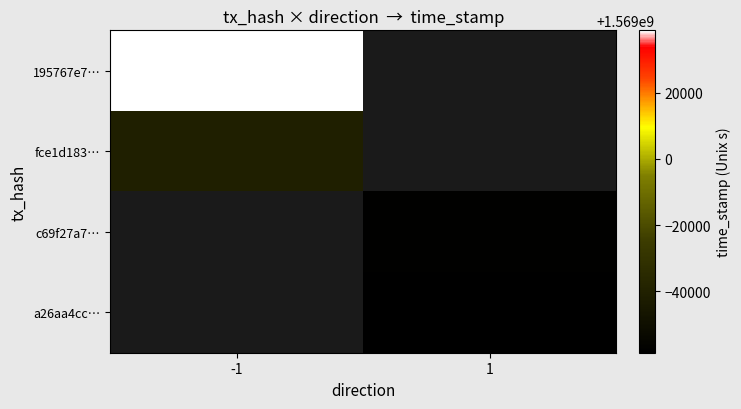

True or false: 195767e7… has a value of 2533599717.7 at -1.

False